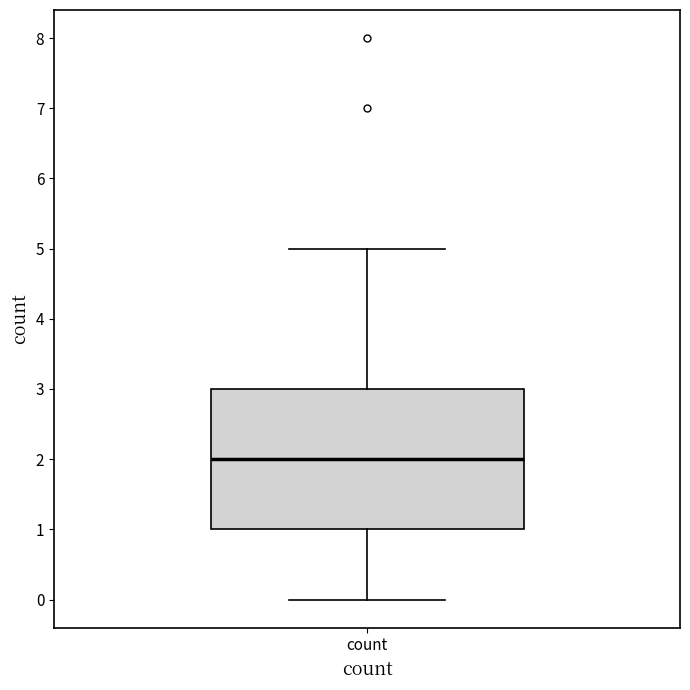

Transcribe this box plot: give where the median line is, the range the box spans, and where the two whiskers end, as read against the y-axis. The values are not printed on the chart, so give them approximately, as read against the axis.

median 2, box 1 to 3, whiskers 0 to 5